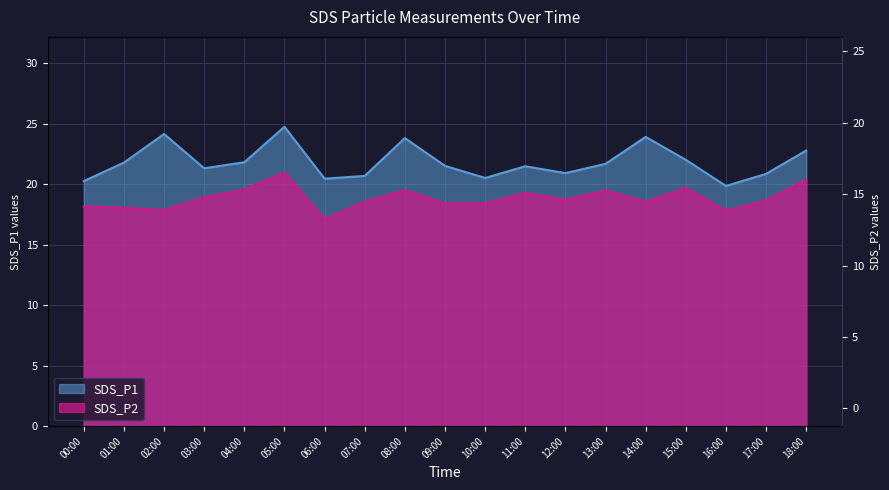

Which series has the largest range (max minus min)?

SDS_P1